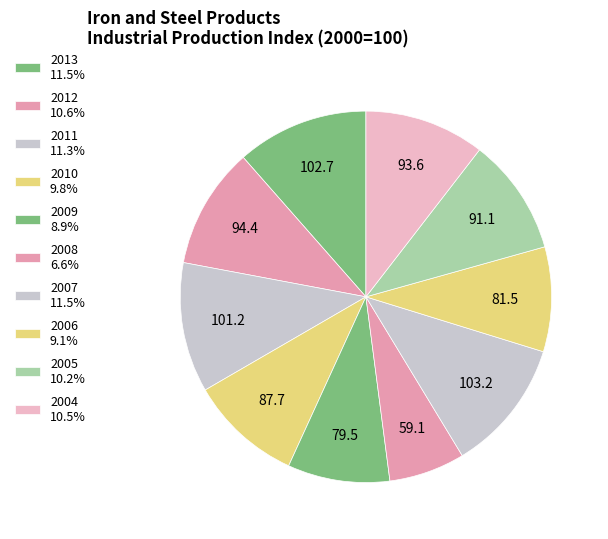

Rank the categories by value from lowest to highest.

2008, 2009, 2006, 2010, 2005, 2004, 2012, 2011, 2013, 2007